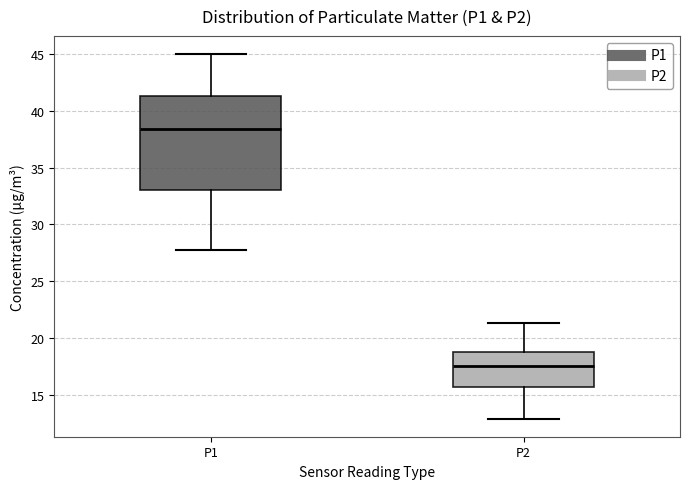

Reading left to right, read every box against the y-axis: the position of its median line, the range the box covers, and the ends of its whiskers. The values are not printed on the chart, so give them approximately, as read against the axis.

P1: median 38.5, box 33.0 to 41.5, whiskers 27.5 to 45.0
P2: median 17.5, box 15.5 to 18.5, whiskers 13.0 to 21.5